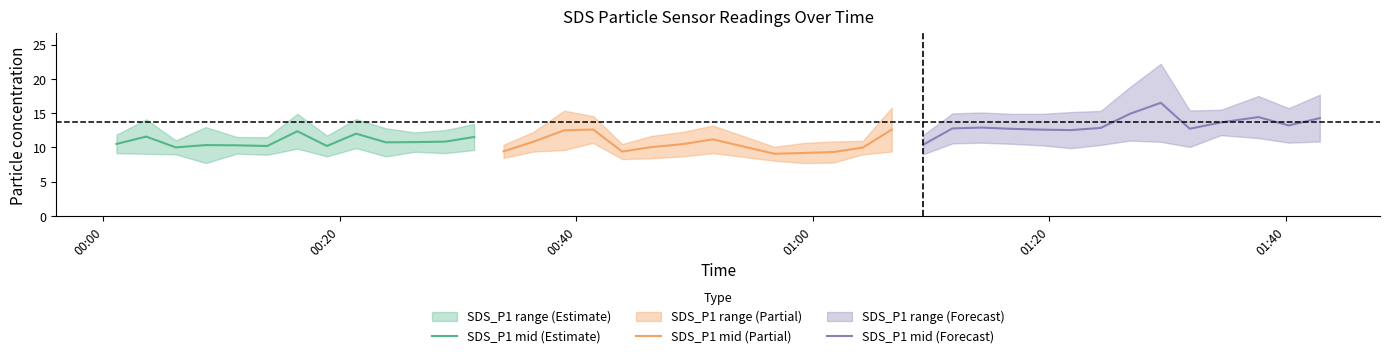

What is the minimum value for SDS_P1 mid (Estimate)?

10.0